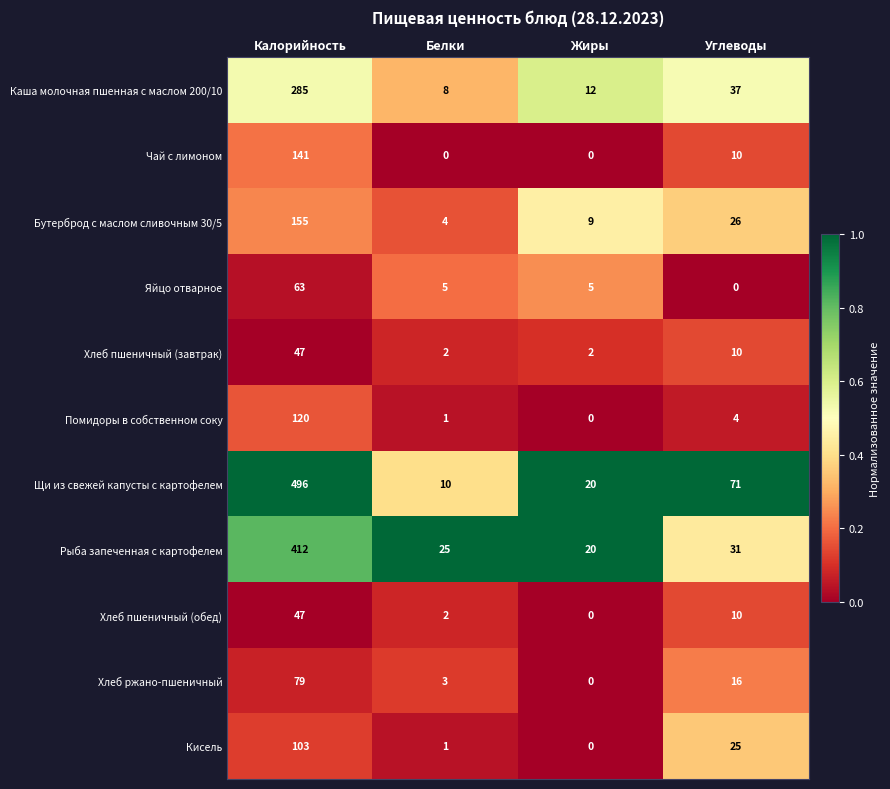

What is the greatest value displayed?

496